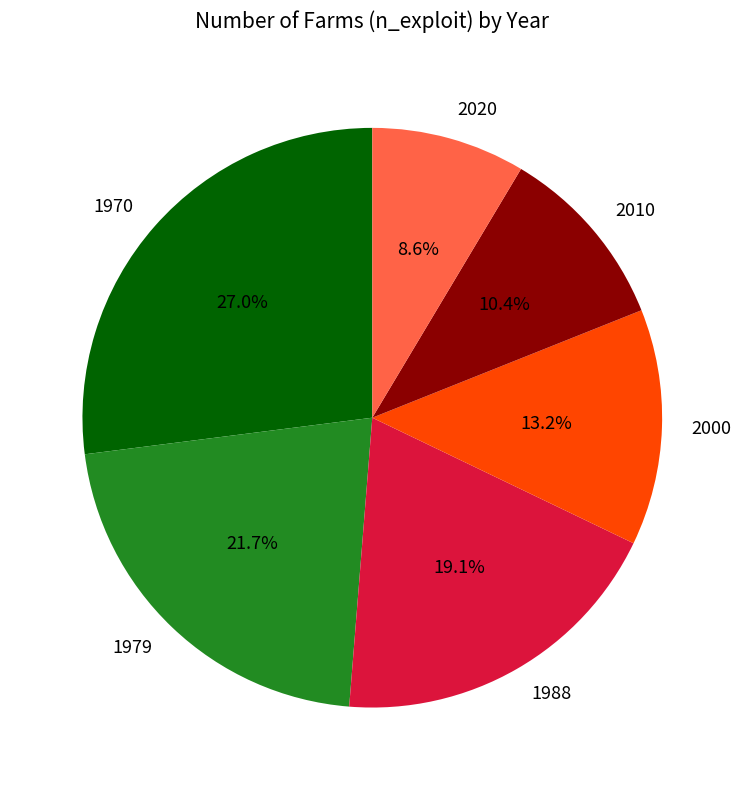

Does 1979 account for over 50% of the chart?

No